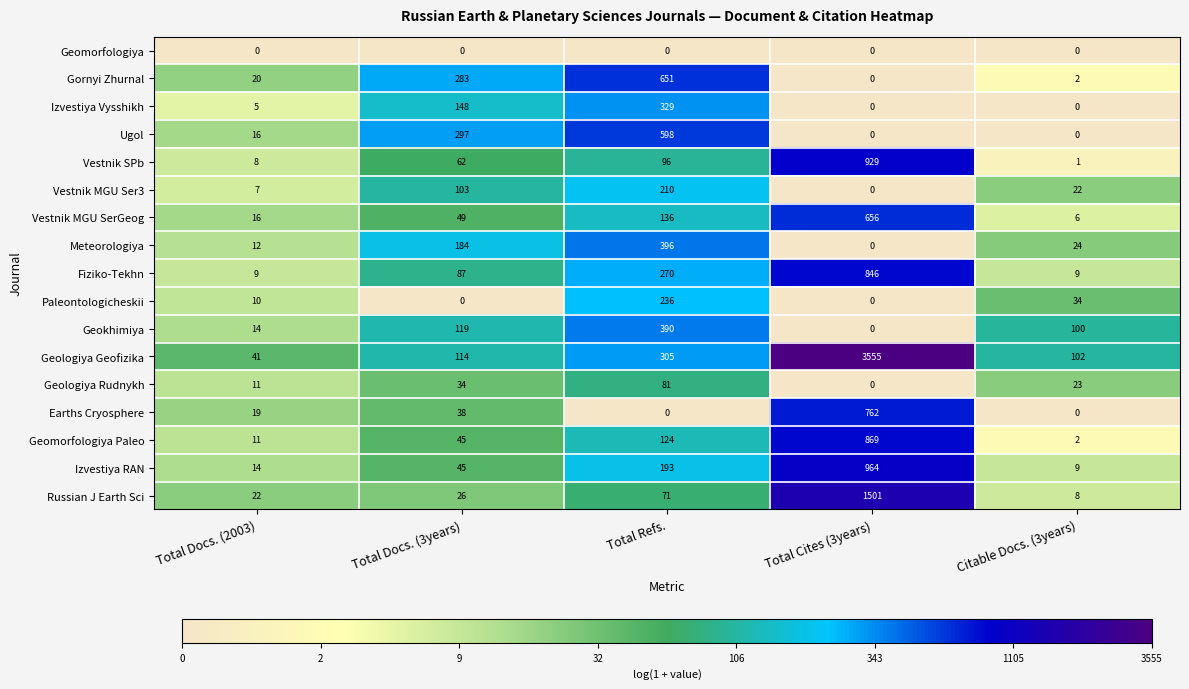

At which label does Gornyi Zhurnal reach its minimum?

Total Cites (3years)